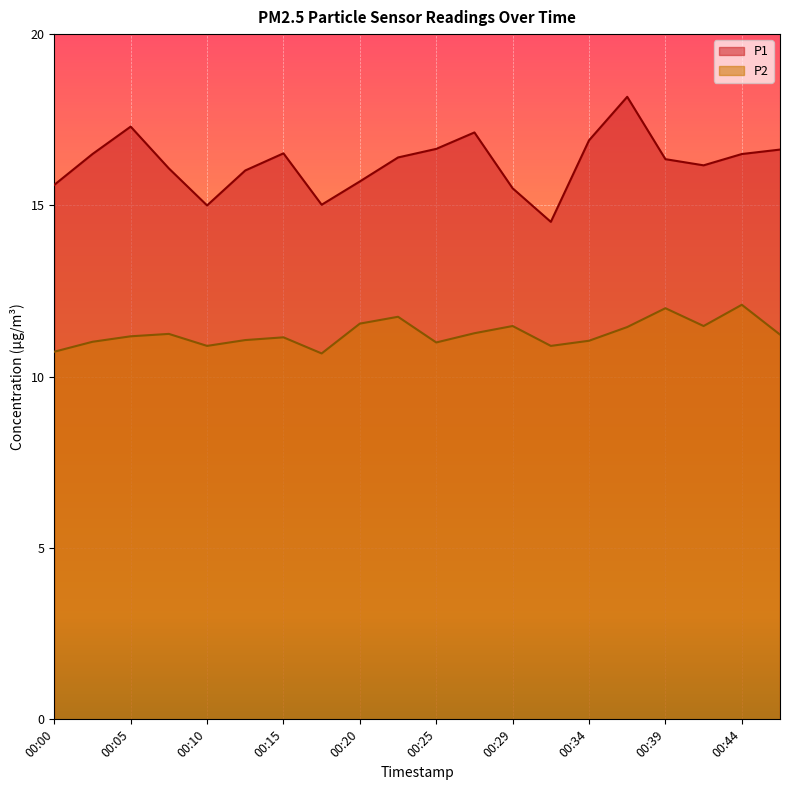

What is the average value of the P2 series?

11.3